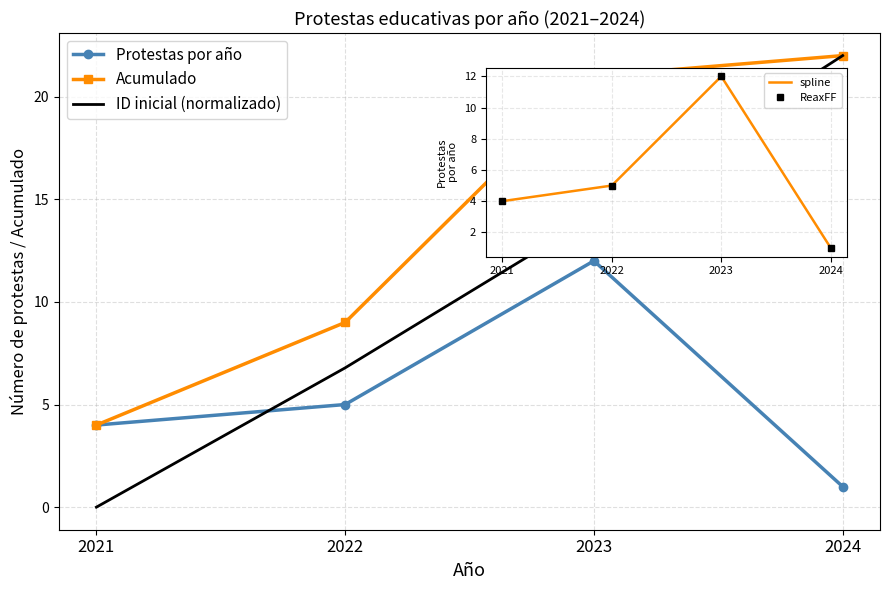

Which series has the largest range (max minus min)?

ID inicial (normalizado)